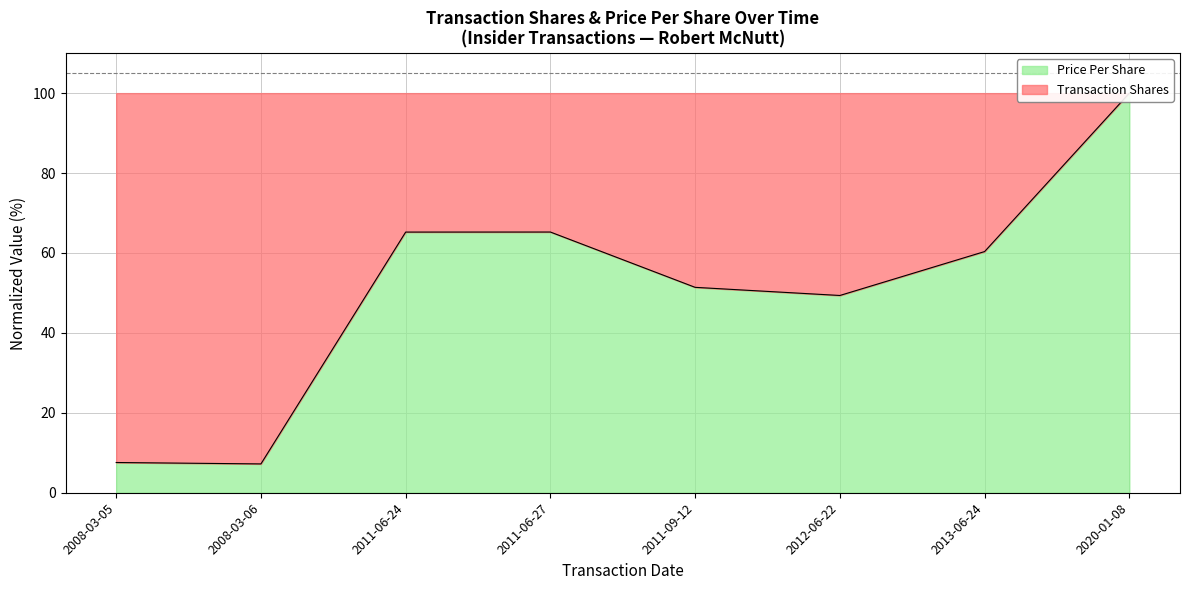

What is the greatest value displayed?

100.0